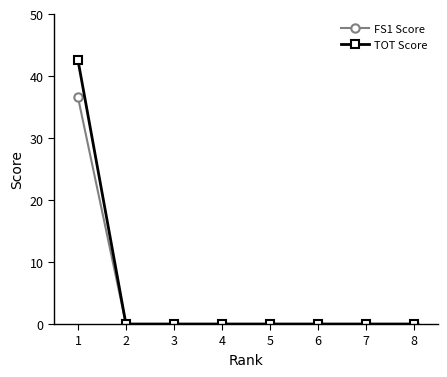

List the series in order of their peak value, highest first.

TOT Score, FS1 Score